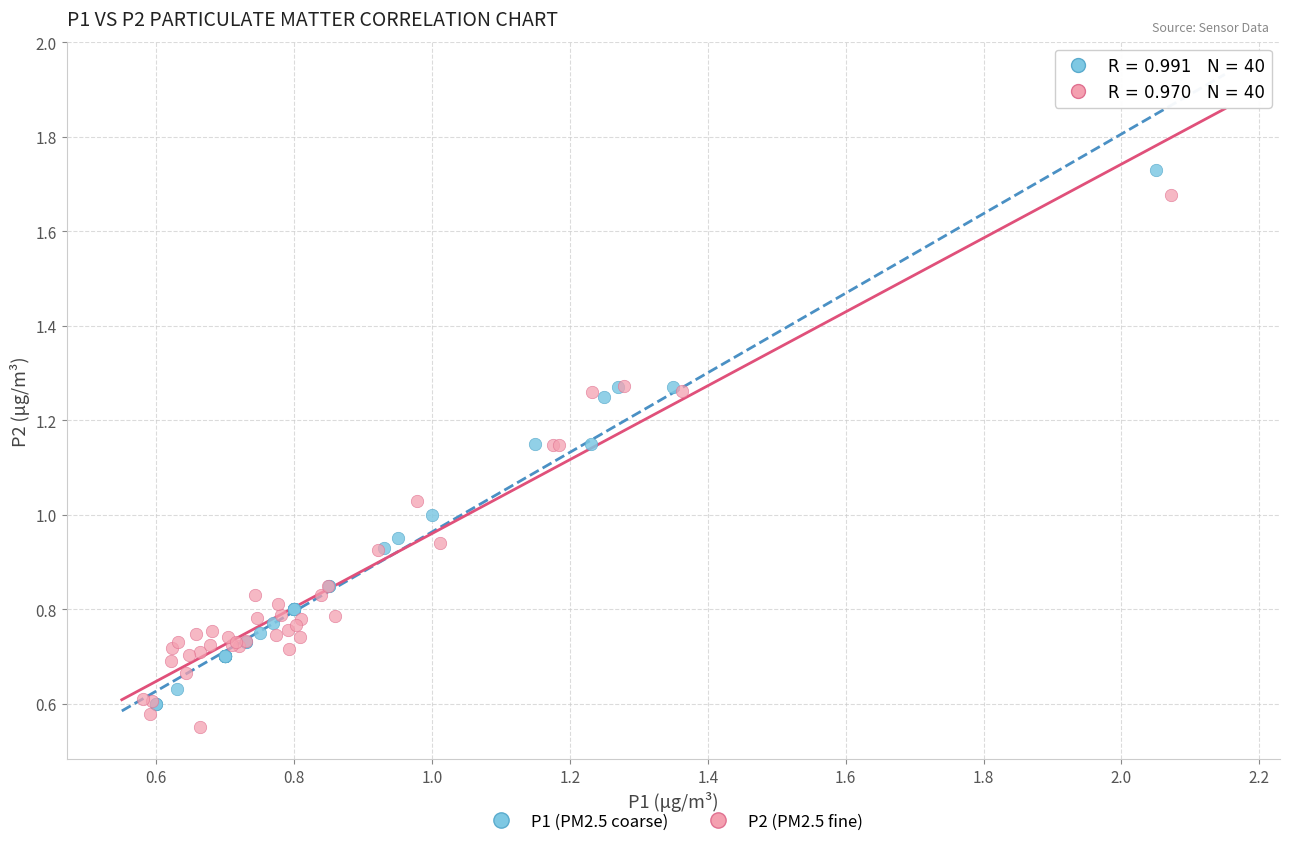

What are all the series names shown in the legend?

P1 (PM2.5 coarse), P2 (PM2.5 fine)